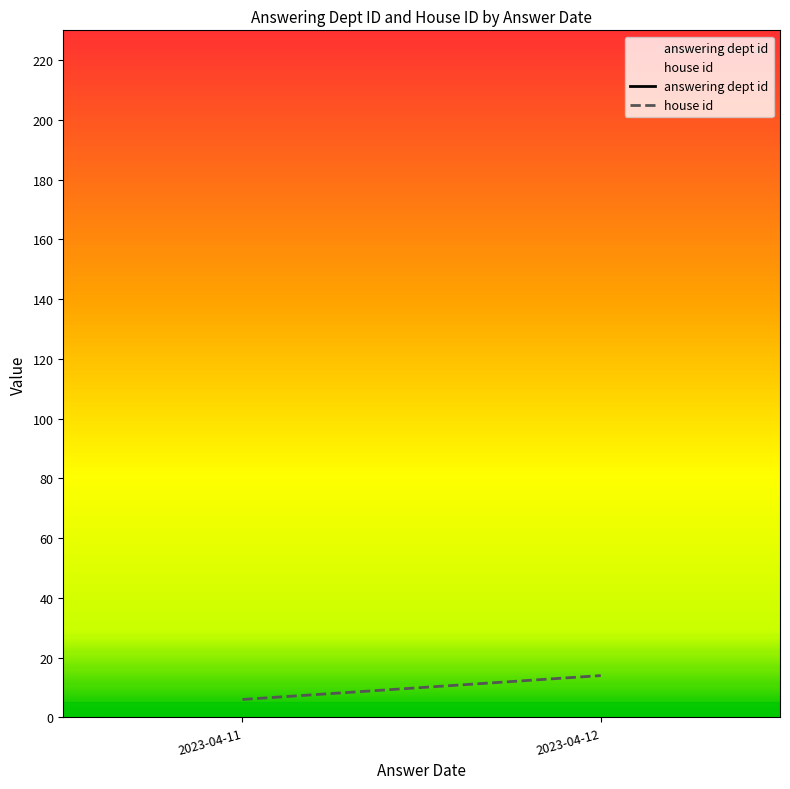

What is the value of the house id point at the 2nd from the left?

14